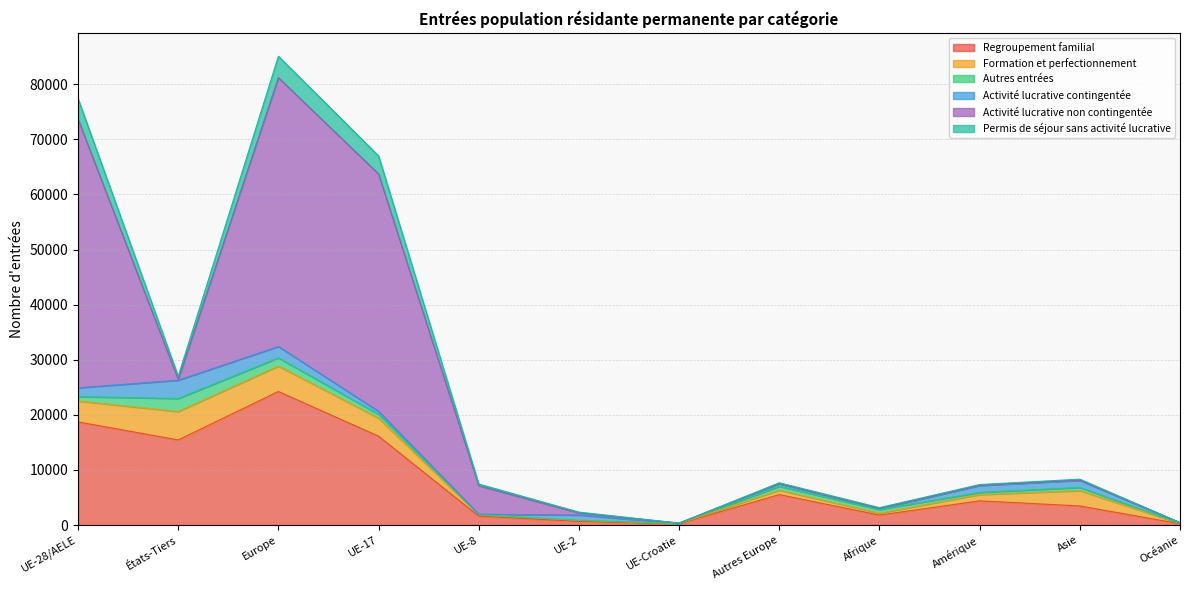

What position from the right is Océanie?

1